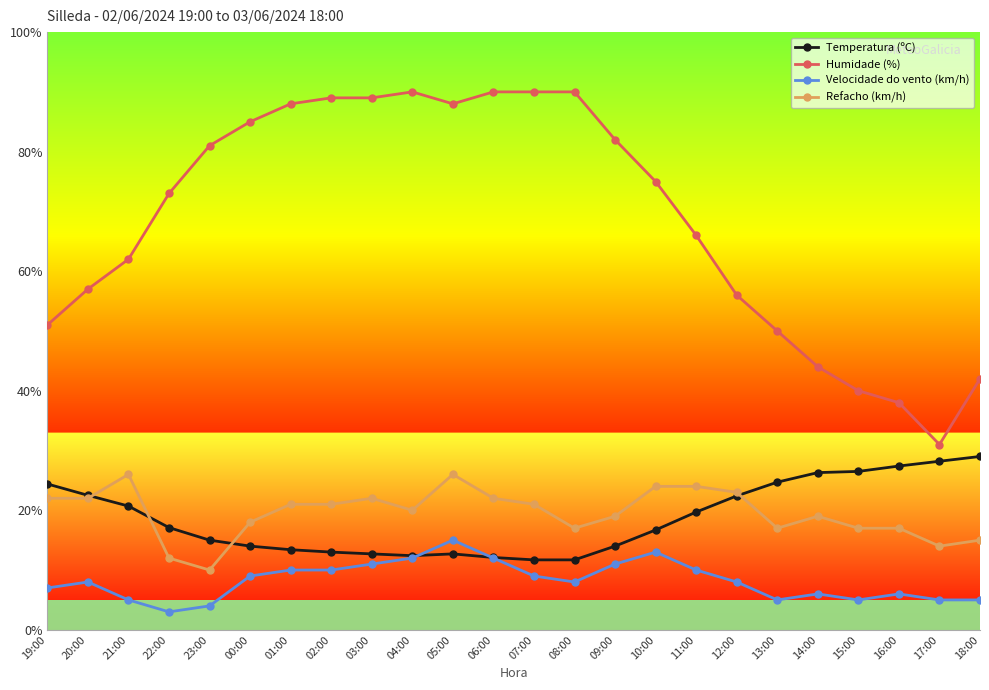

True or false: Refacho (km/h) has more than 2 interior local peaks.

True